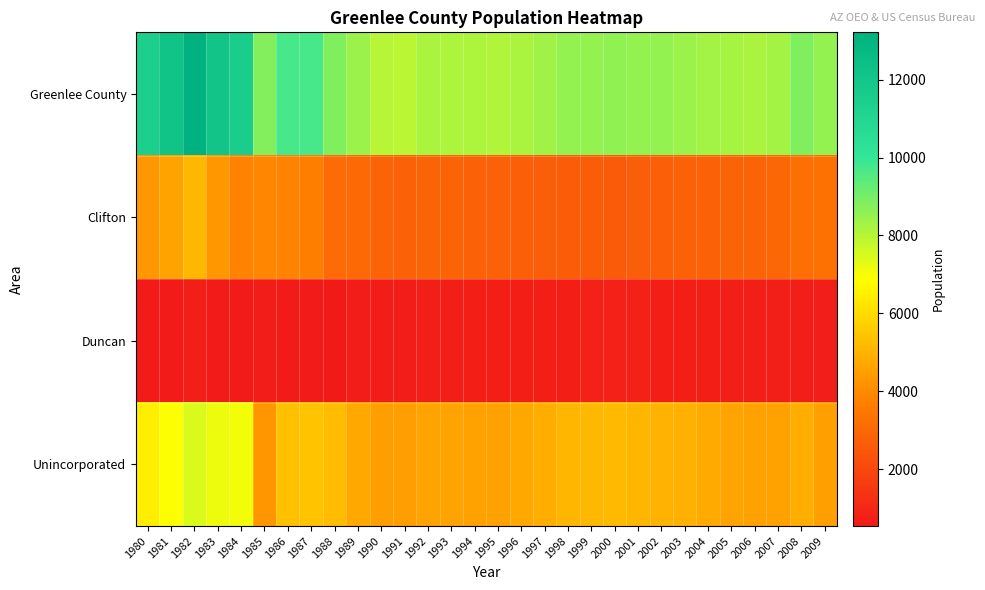

Between 1993 and 2009, which is larger?

2009